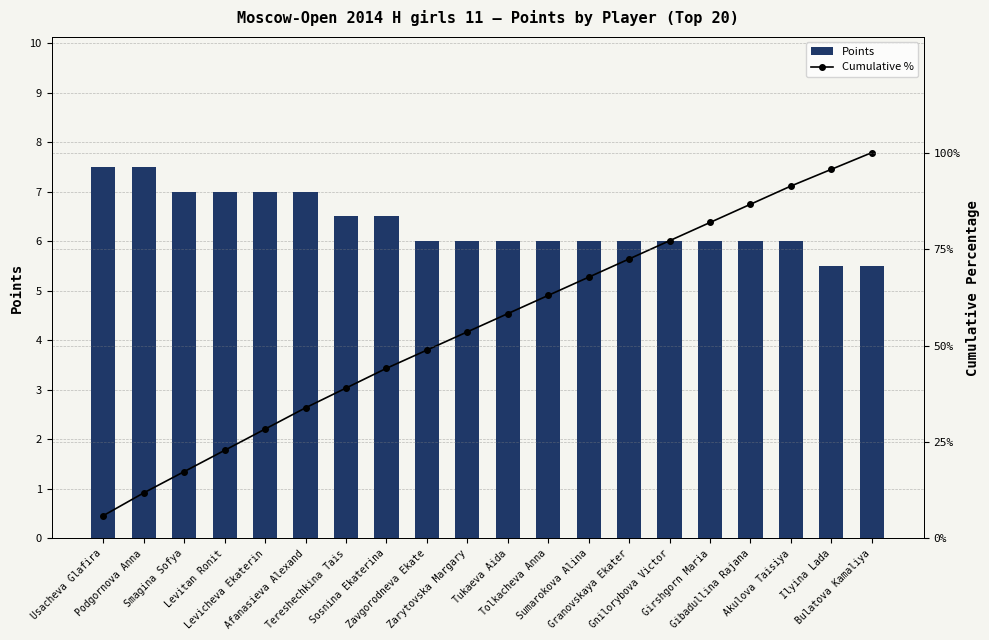

What are all the series names shown in the legend?

Points, Cumulative %